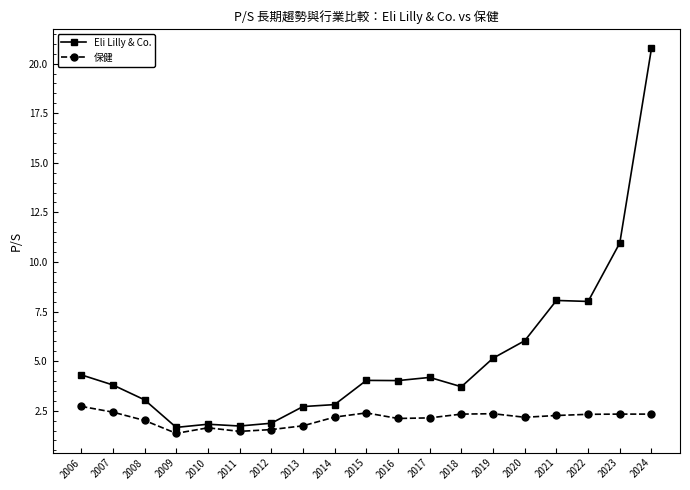

List the series in order of their peak value, lowest first.

保健, Eli Lilly & Co.